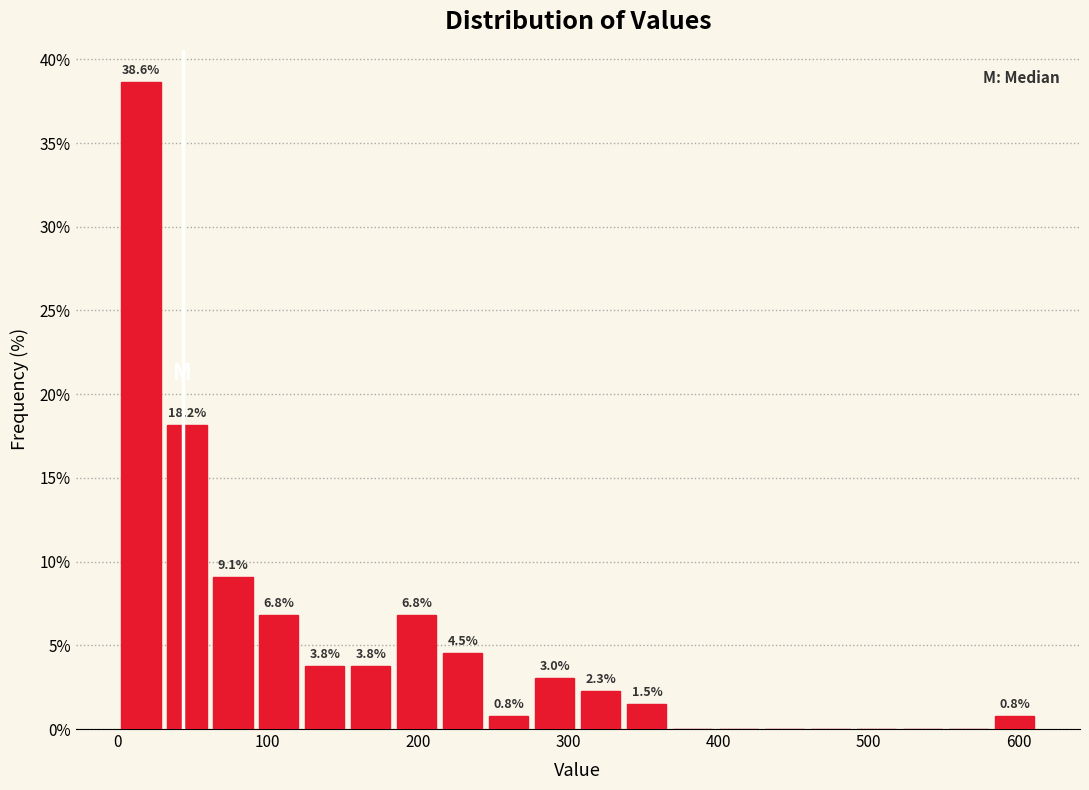

Read against the x-axis, roughly where is the centre of the tallest bar?

20